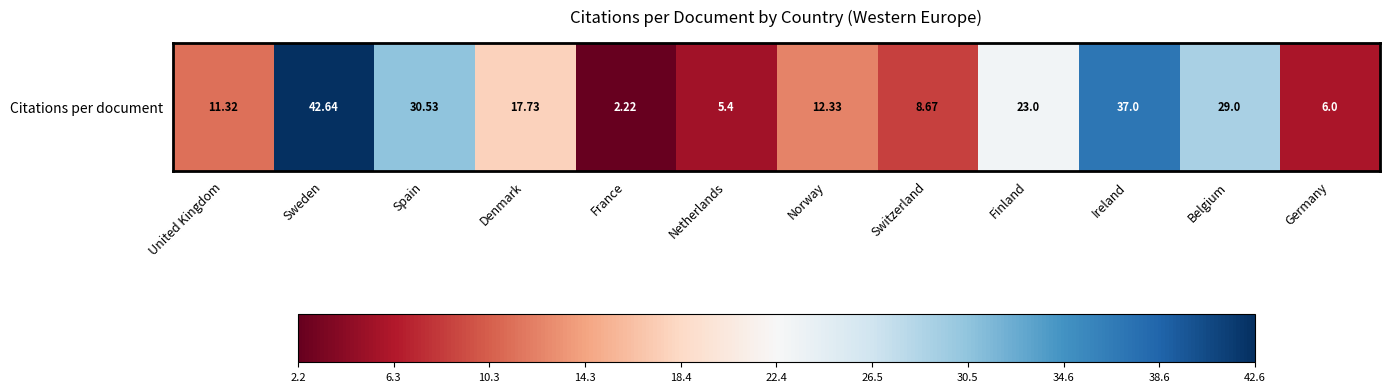

Rank the categories by value from lowest to highest.

France, Netherlands, Germany, Switzerland, United Kingdom, Norway, Denmark, Finland, Belgium, Spain, Ireland, Sweden